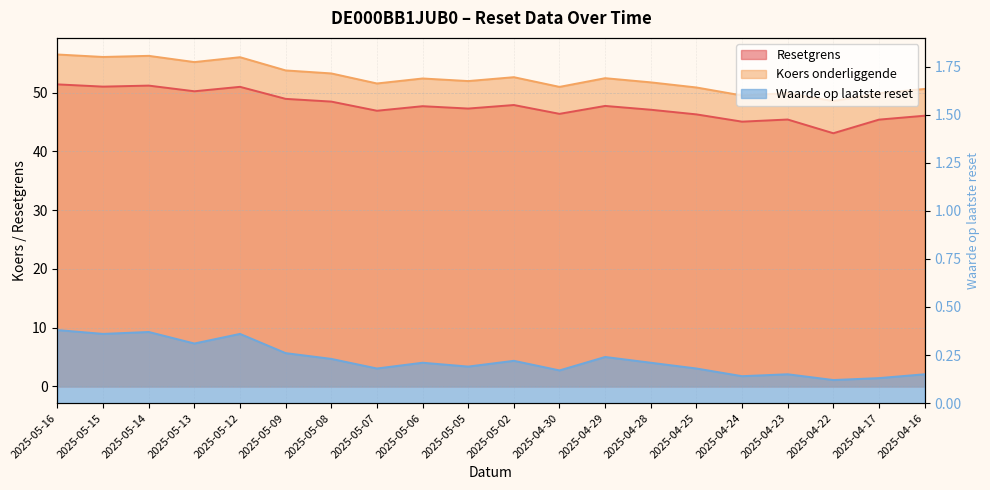

At which category does the chart reach its minimum across all series?

2025-04-22